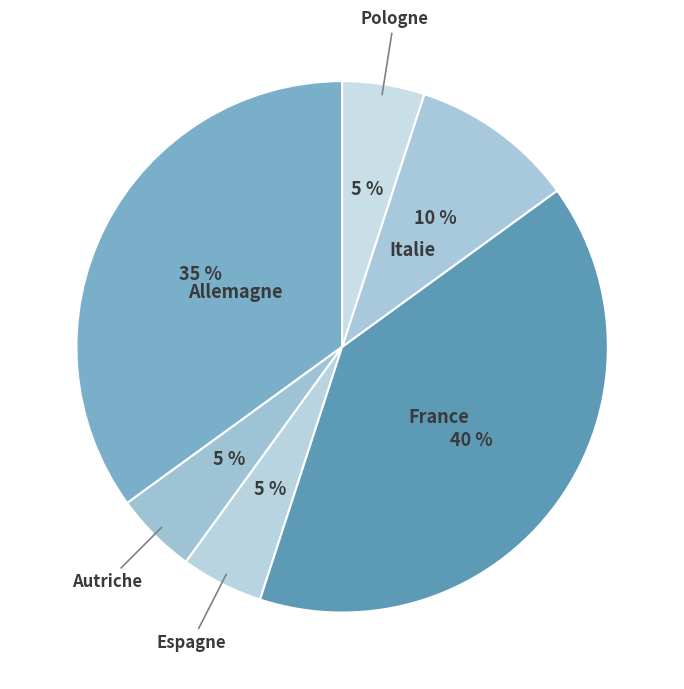

True or false: Allemagne accounts for 35% of the total.

True